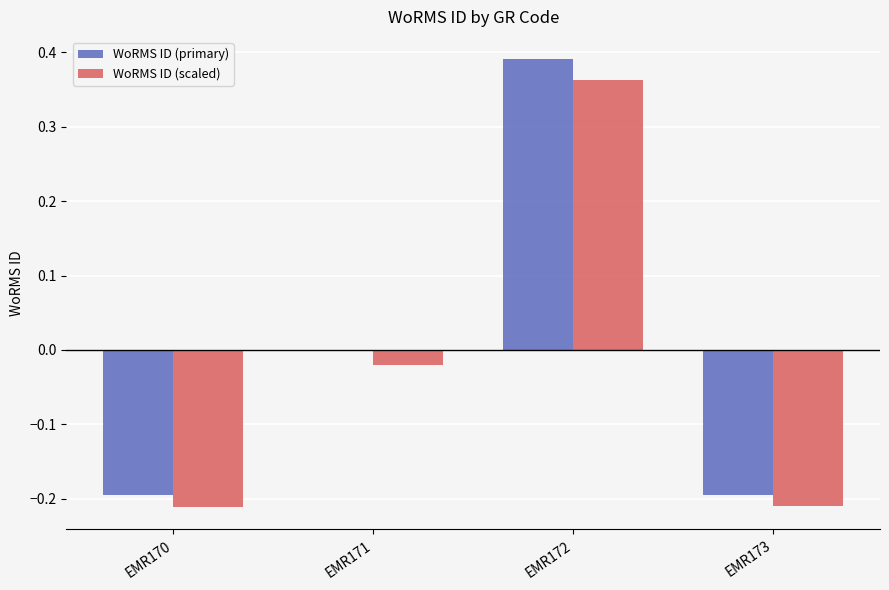

Which series changed the most between EMR172 and EMR173?

WoRMS ID (primary)